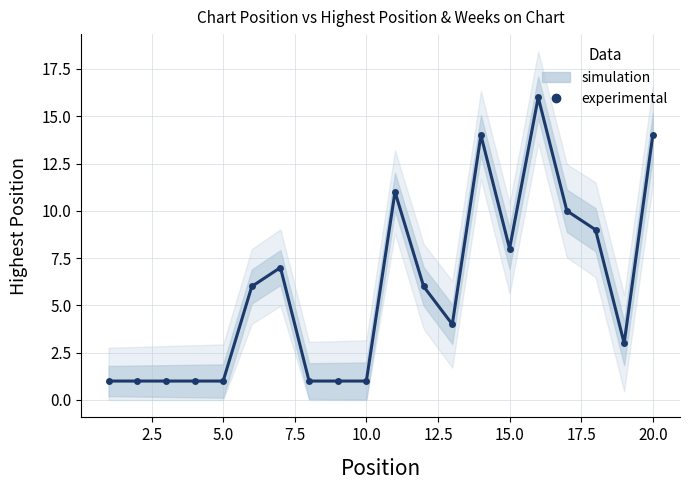

What is the smallest value displayed?

1